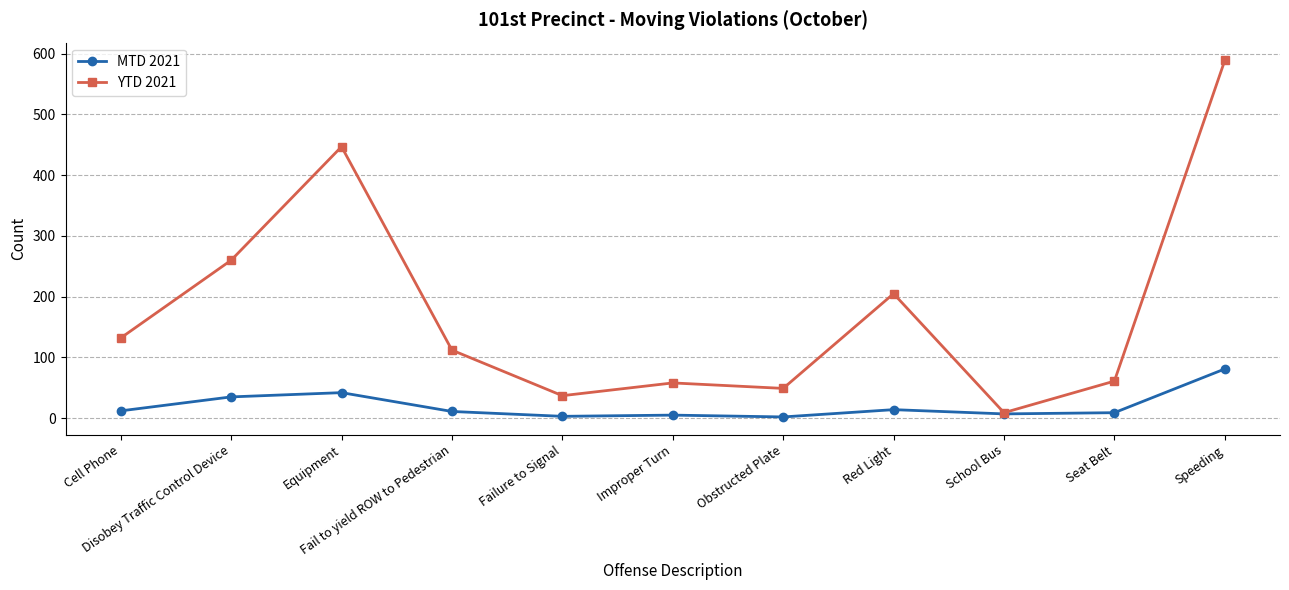

Rank the series by their maximum value, from lowest to highest.

MTD 2021, YTD 2021